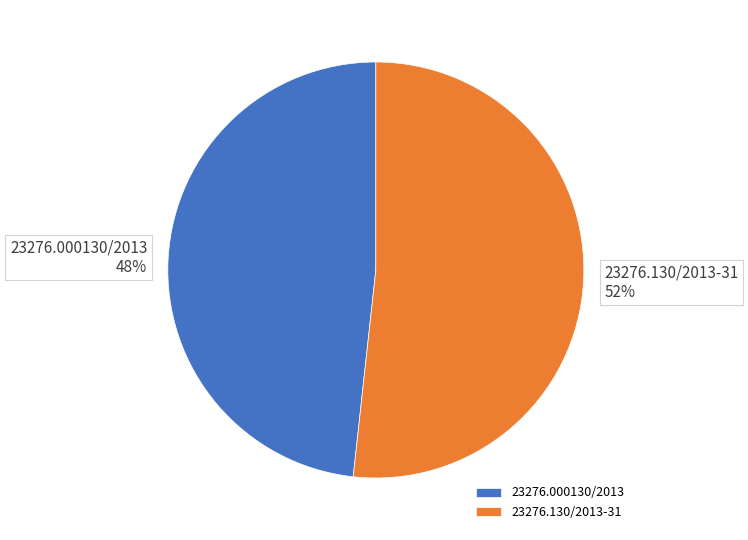

Is there a majority slice in this chart?

Yes